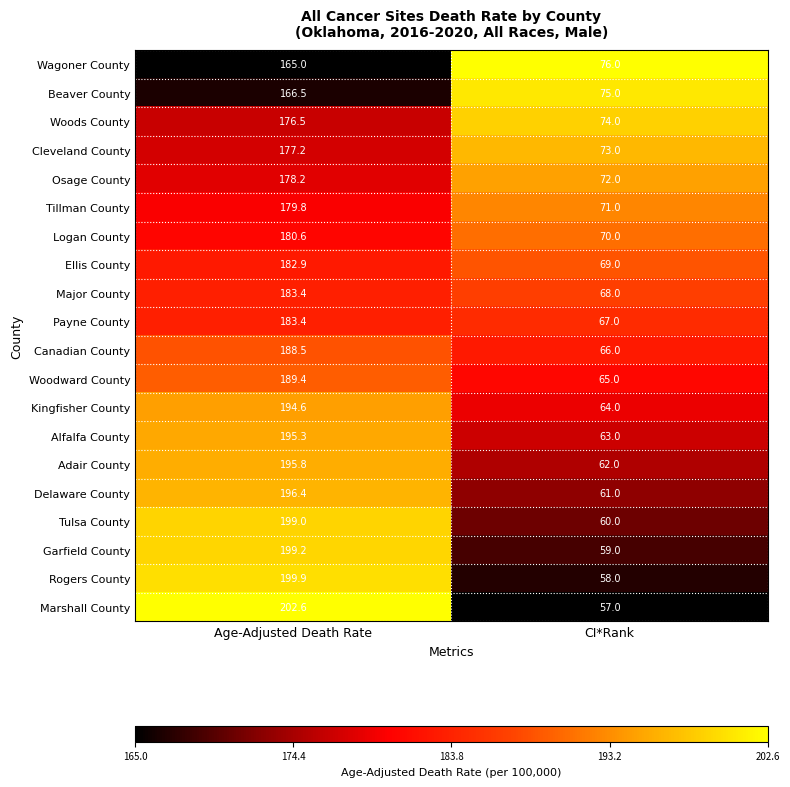

Which series has the largest range (max minus min)?

Marshall County